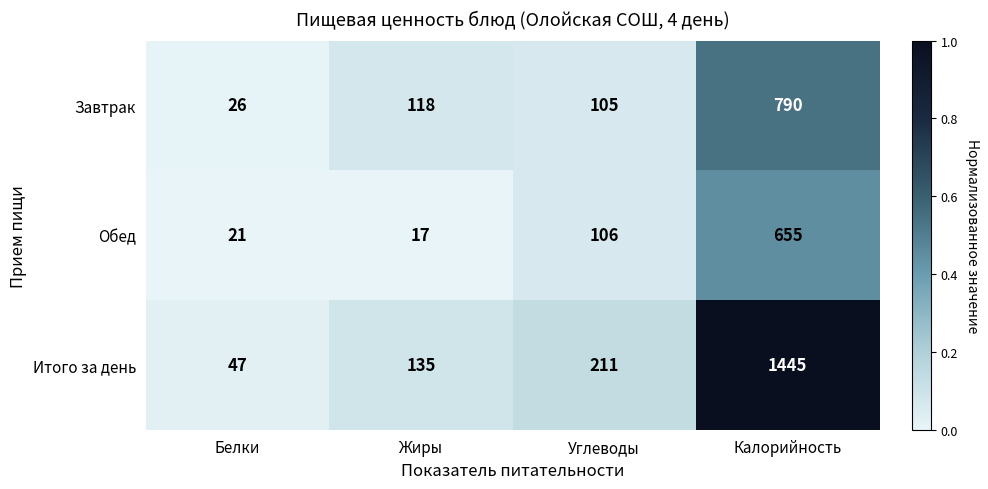

What is the difference between the second highest and second lowest values in the Итого за день series?

76